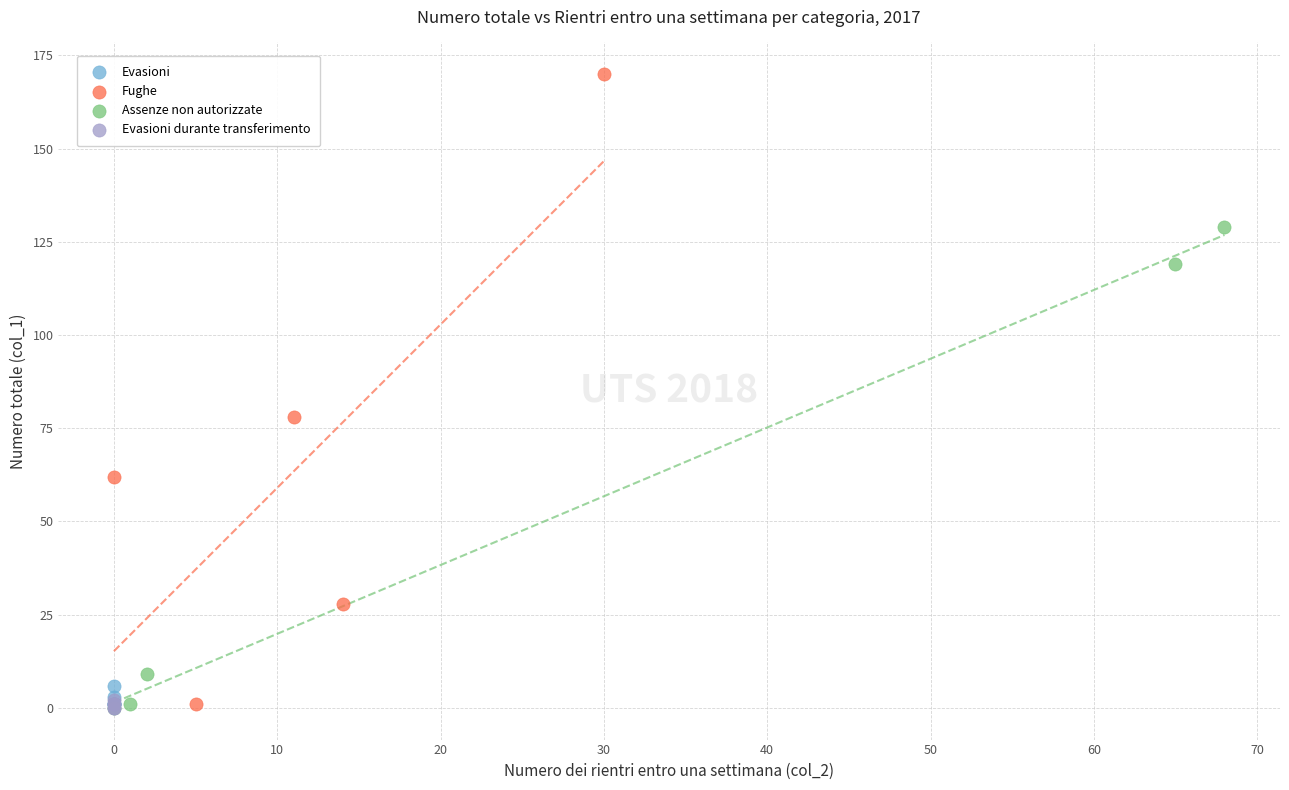

Which series reaches the maximum Y coordinate?

Fughe